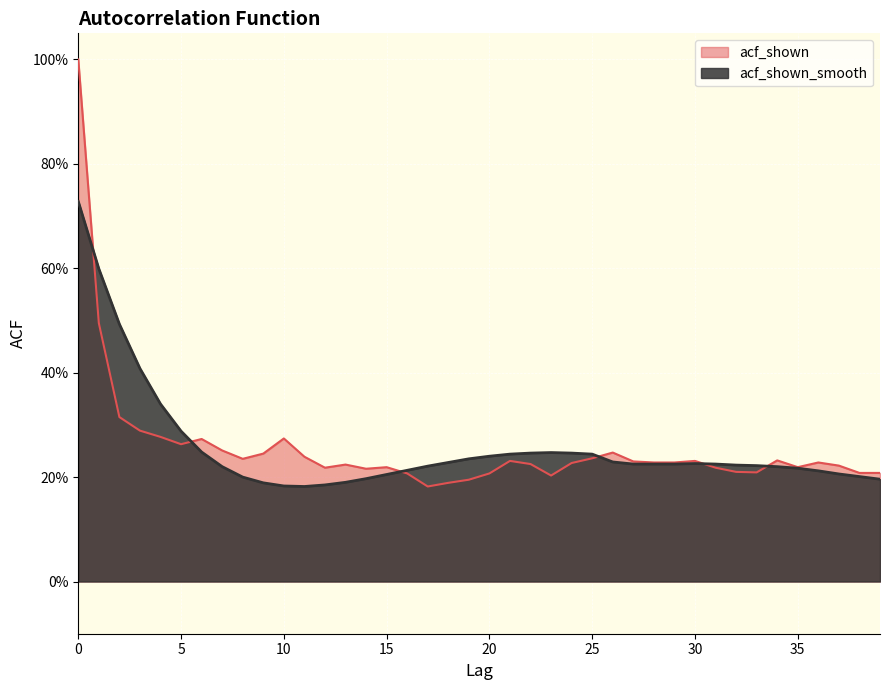

At how many categories does at least one series exceed 0?

40